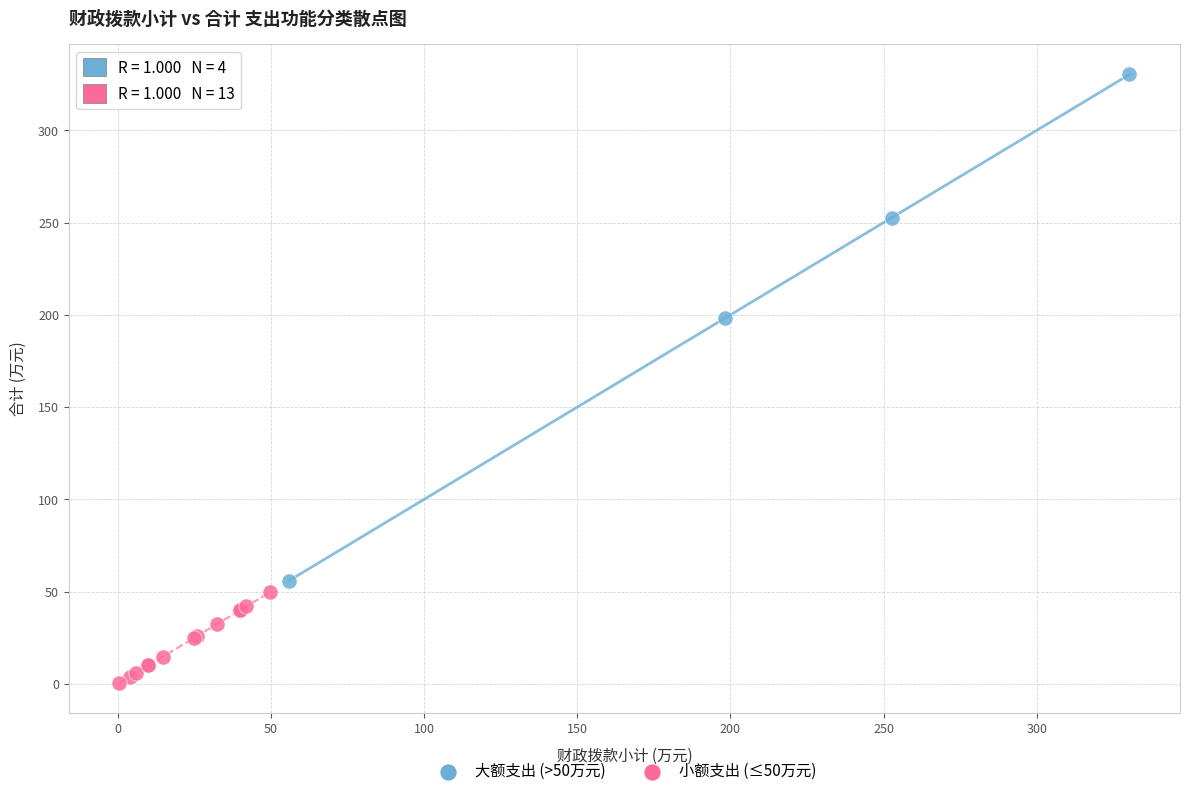

What are all the series names shown in the legend?

大额支出 (>50万元), 小额支出 (≤50万元)